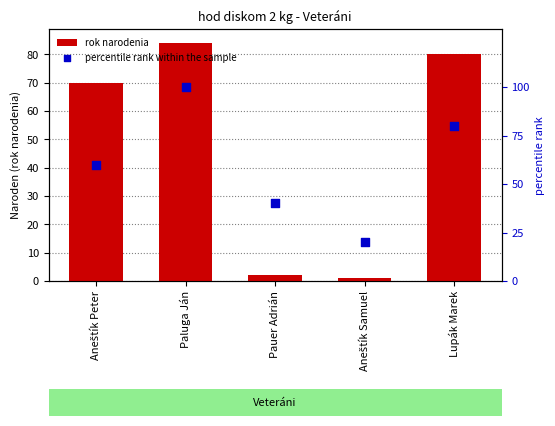

What is the total value across all series at Lupák Marek?

160